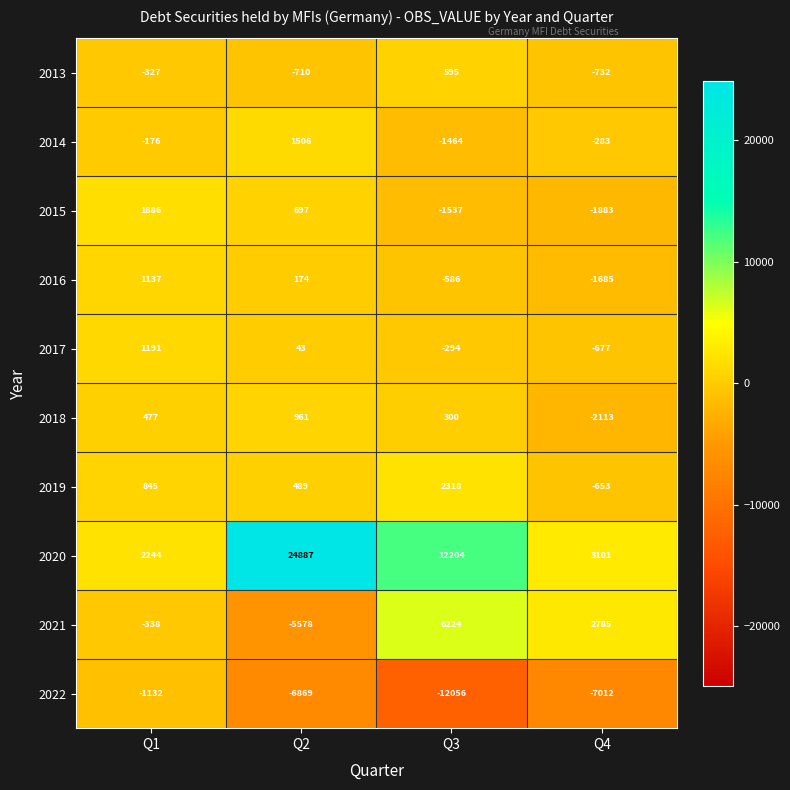

Which series has the widest spread of values?

2020